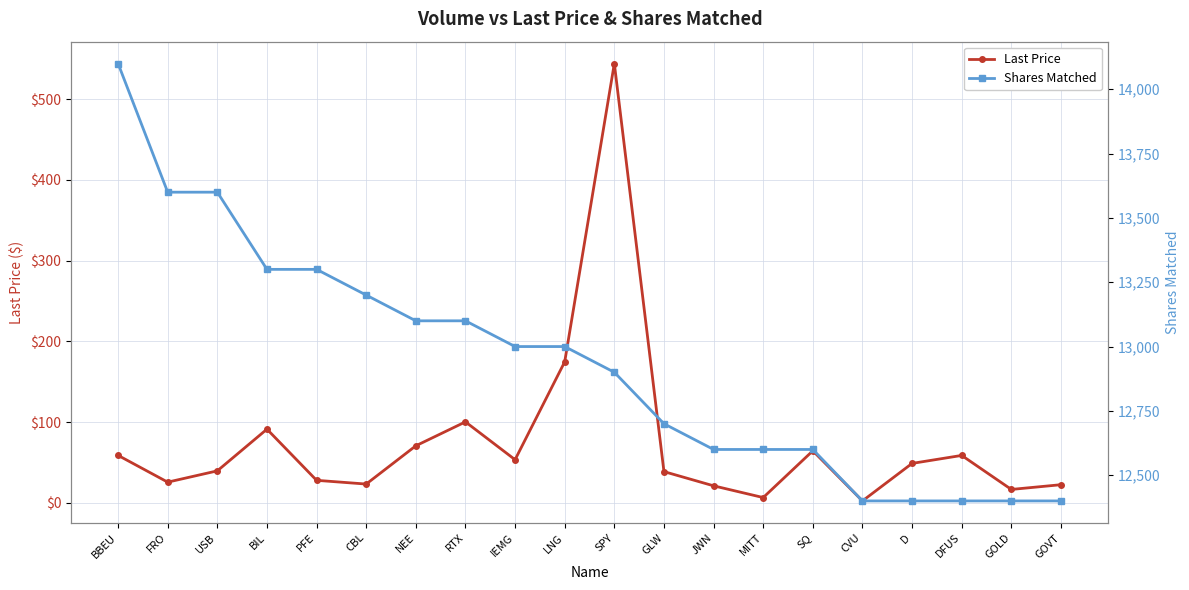

True or false: Last Price has more than 2 points higher than both neighbors.

True